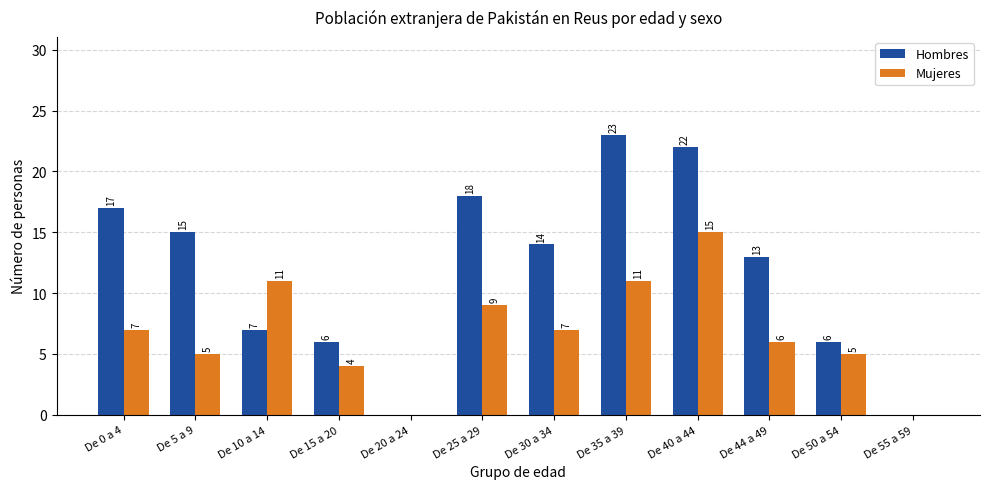

How many positive values does the Hombres series have?

10